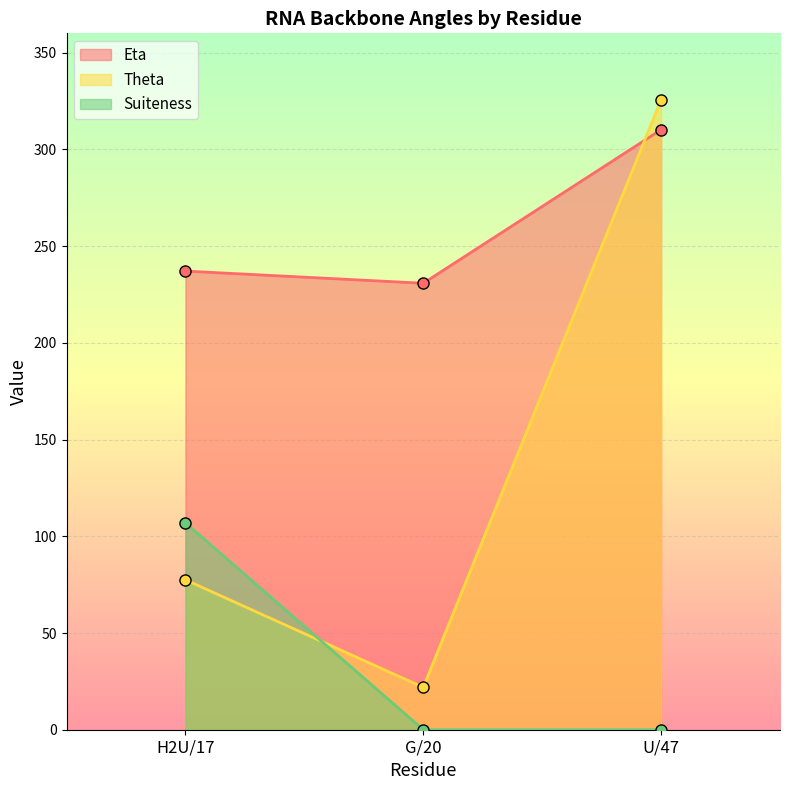

At which category is the sum across all series the highest?

U/47